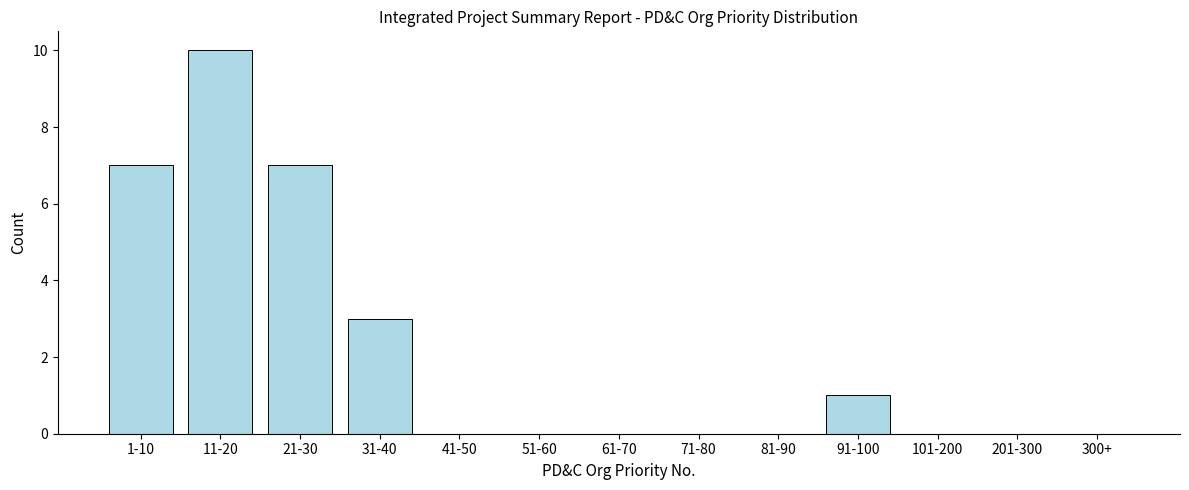

Reading left to right, transcribe all the data shown in this chart.

1-10=7	11-20=10	21-30=7	31-40=3	41-50=0	51-60=0	61-70=0	71-80=0	81-90=0	91-100=1	101-200=0	201-300=0	300+=0